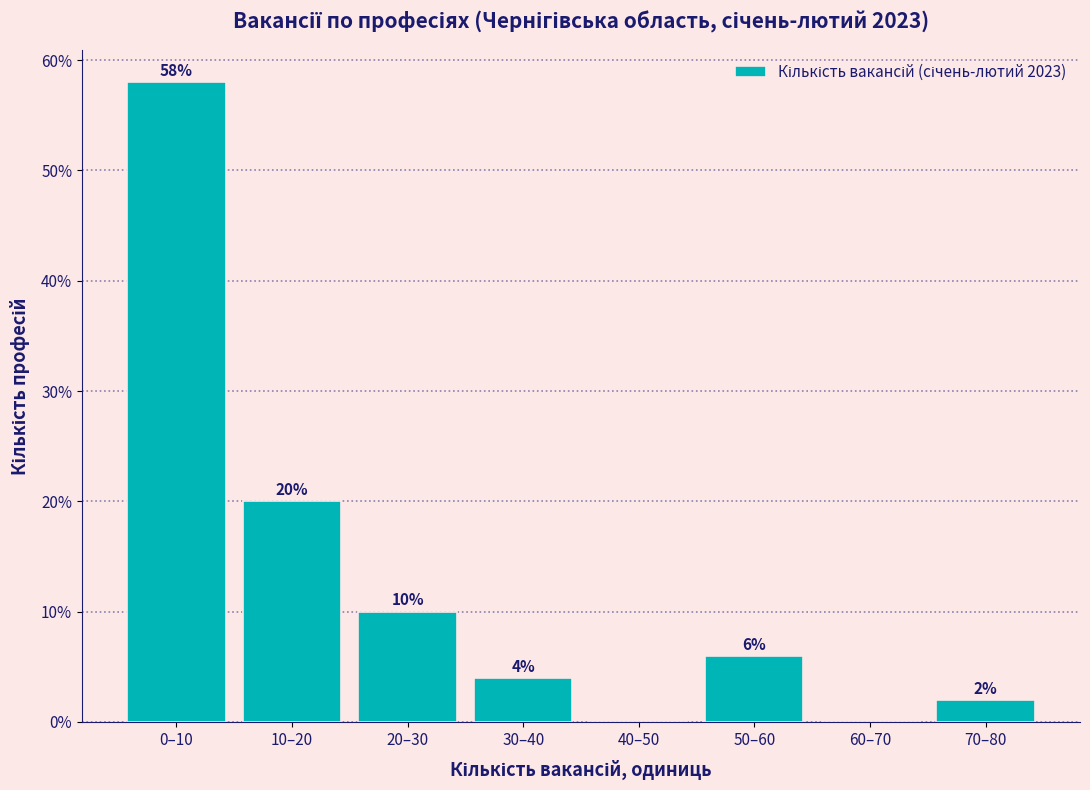

Reading right to left, what are all the values shown in this chart?

70–80=2.0	60–70=0.0	50–60=6.0	40–50=0.0	30–40=4.0	20–30=10.0	10–20=20.0	0–10=58.0